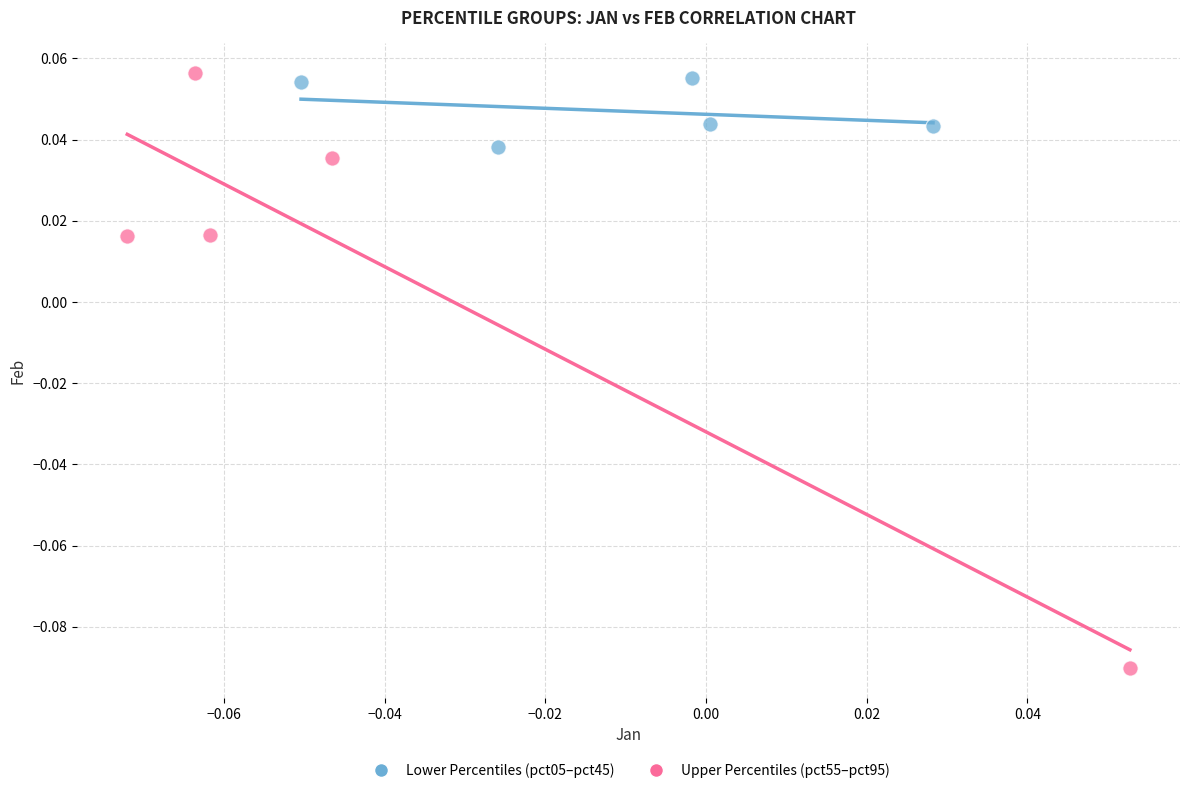

Which series reaches the minimum Y coordinate?

Upper Percentiles (pct55–pct95)